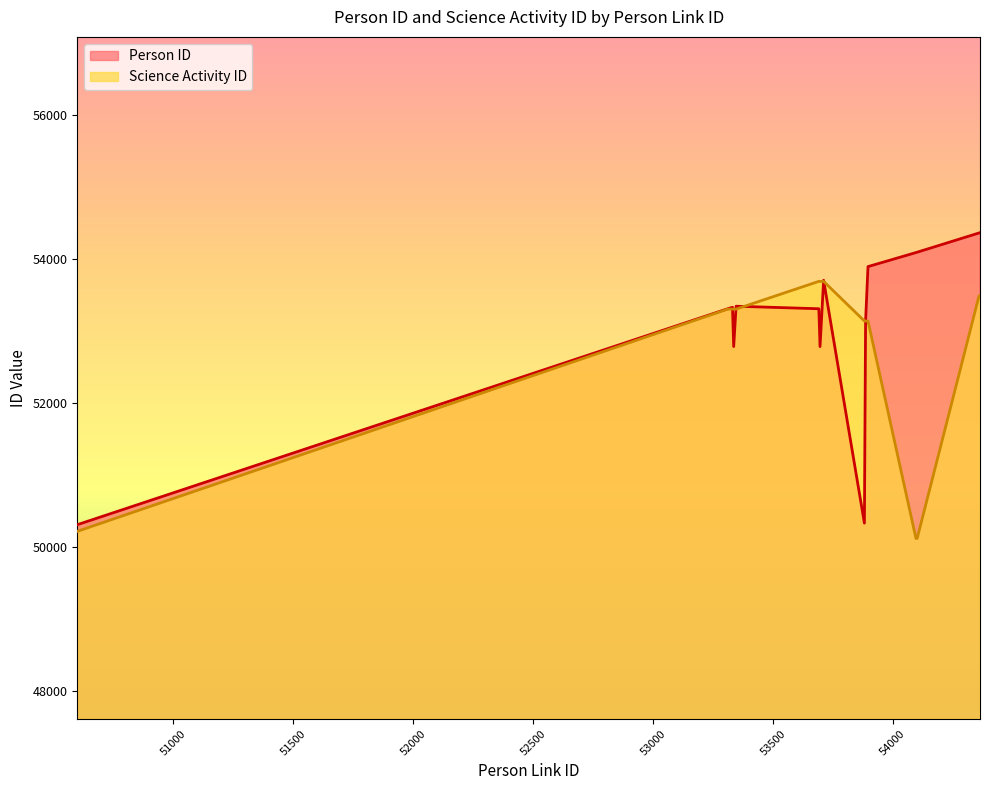

What is the difference between the maximum and second lowest values in the Science Activity ID series?

3568